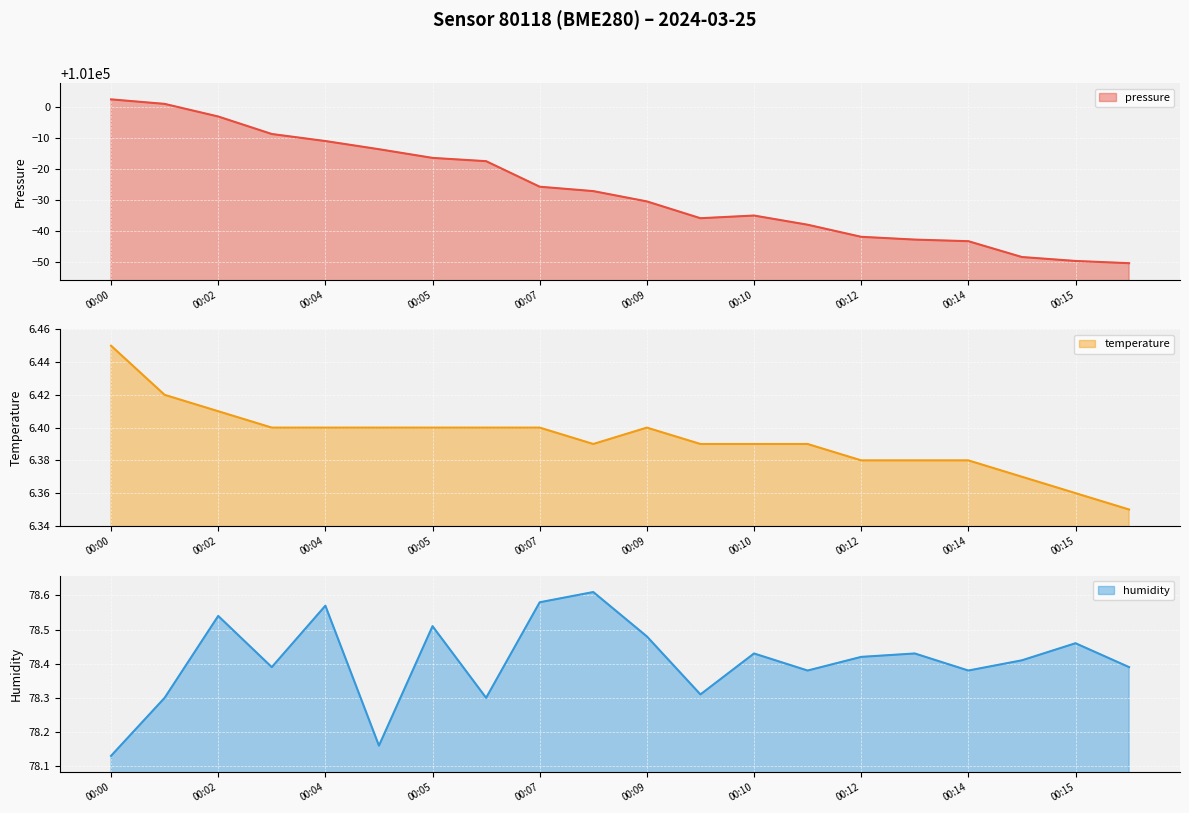

Where does the pressure series first go above 100972?

00:00